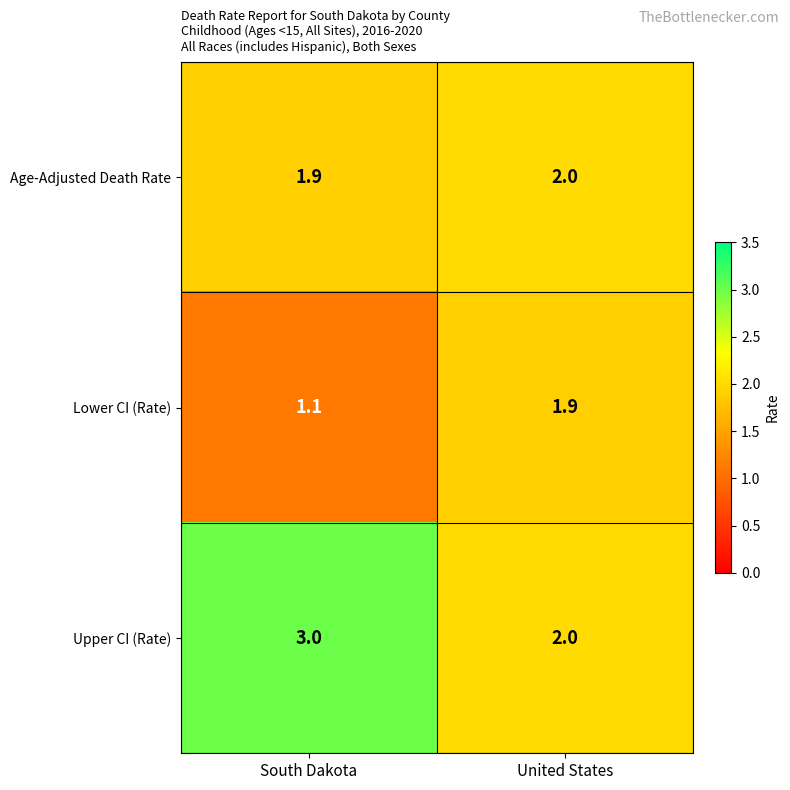

What is the minimum value shown in the chart?

1.1